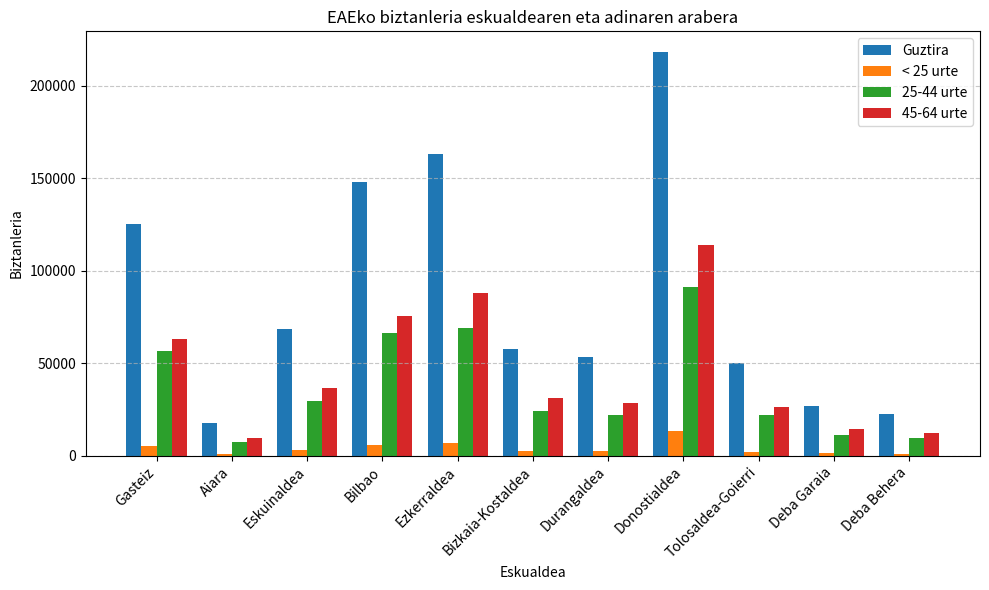

True or false: 25-44 urte has a value of 20223.4 at Eskuinaldea.

False